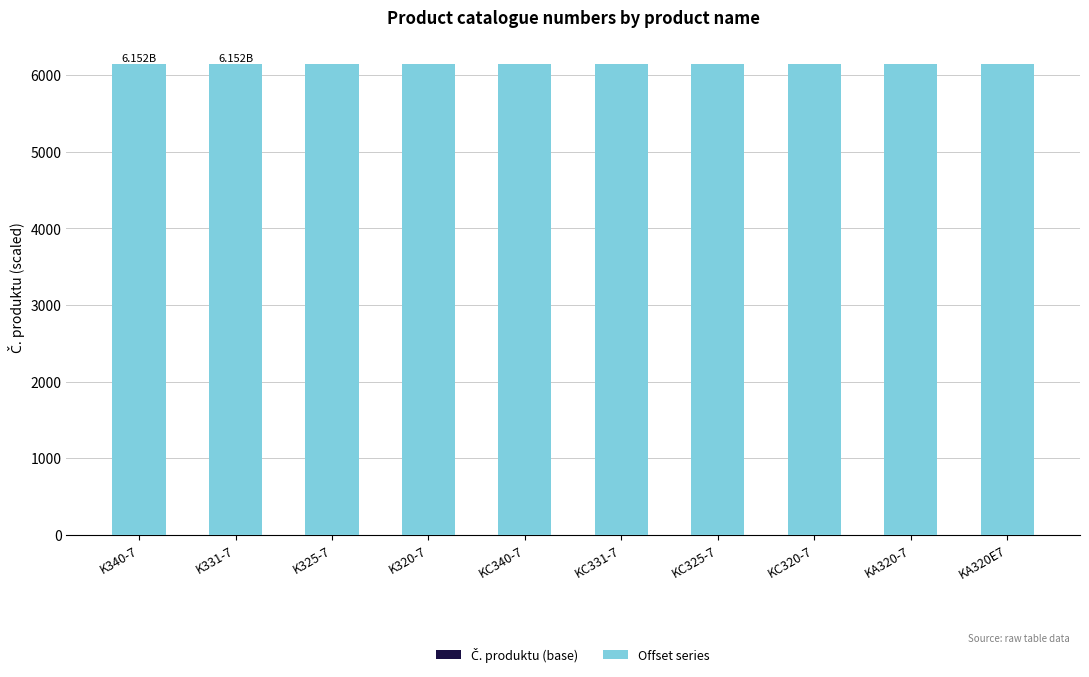

Are the bars grouped side by side (vs. stacked)?

No